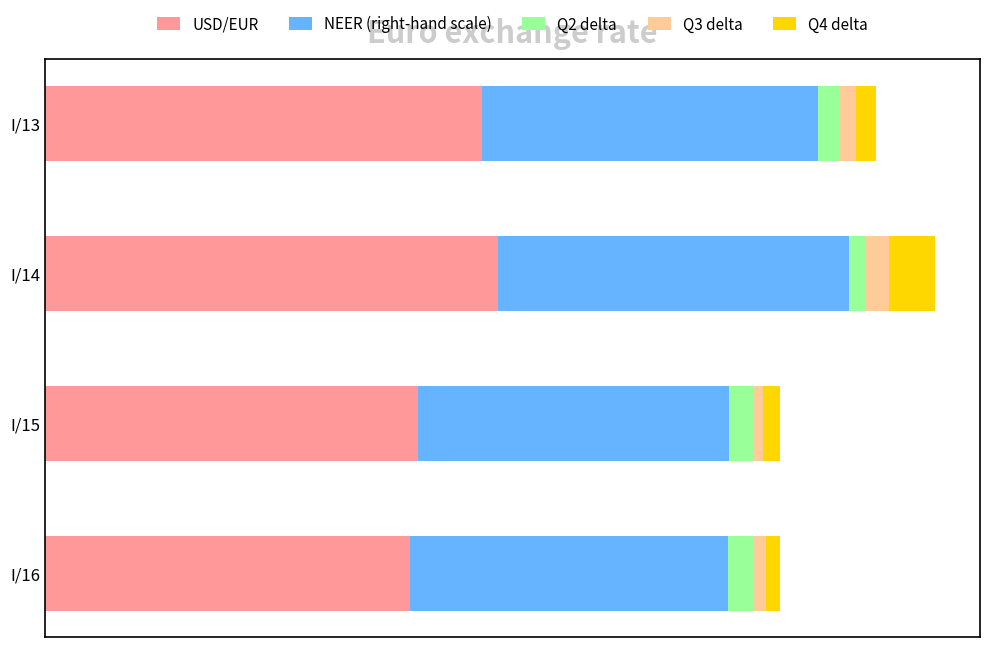

What are all the series names shown in the legend?

USD/EUR, NEER (right-hand scale), Q2 delta, Q3 delta, Q4 delta